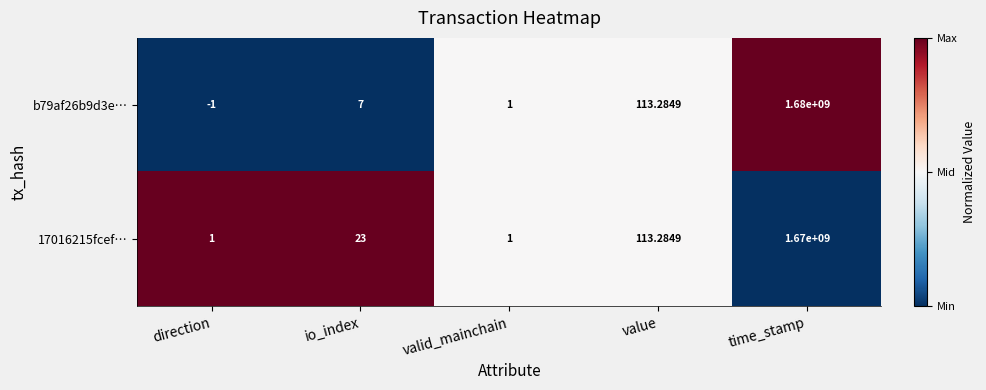

Rank the categories by b79af26b9d3e… value from lowest to highest.

direction, valid_mainchain, io_index, value, time_stamp